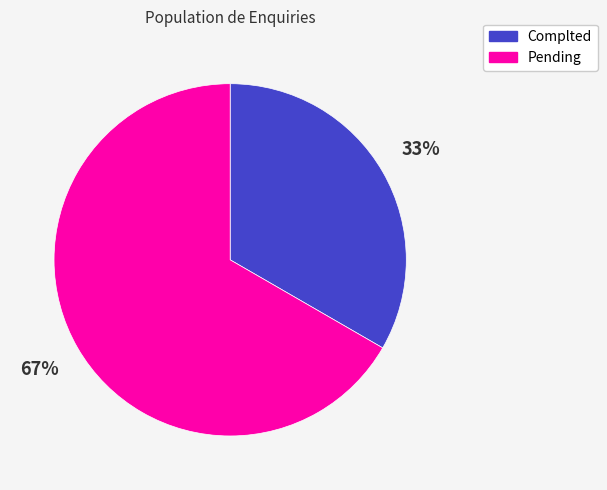

To the nearest percent, what is the average slice percentage?

50%